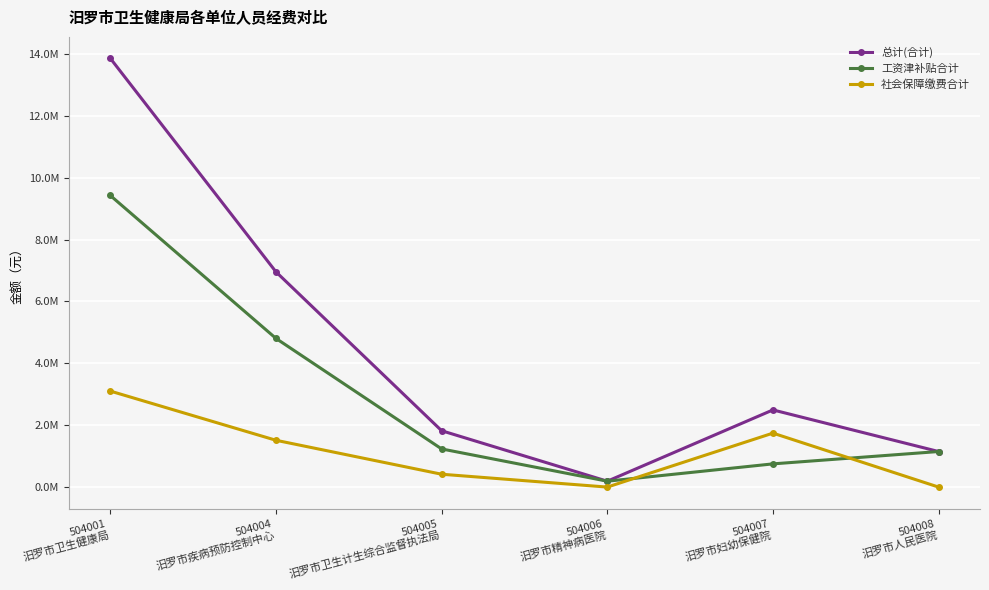

Does the chart have visible grid lines?

Yes